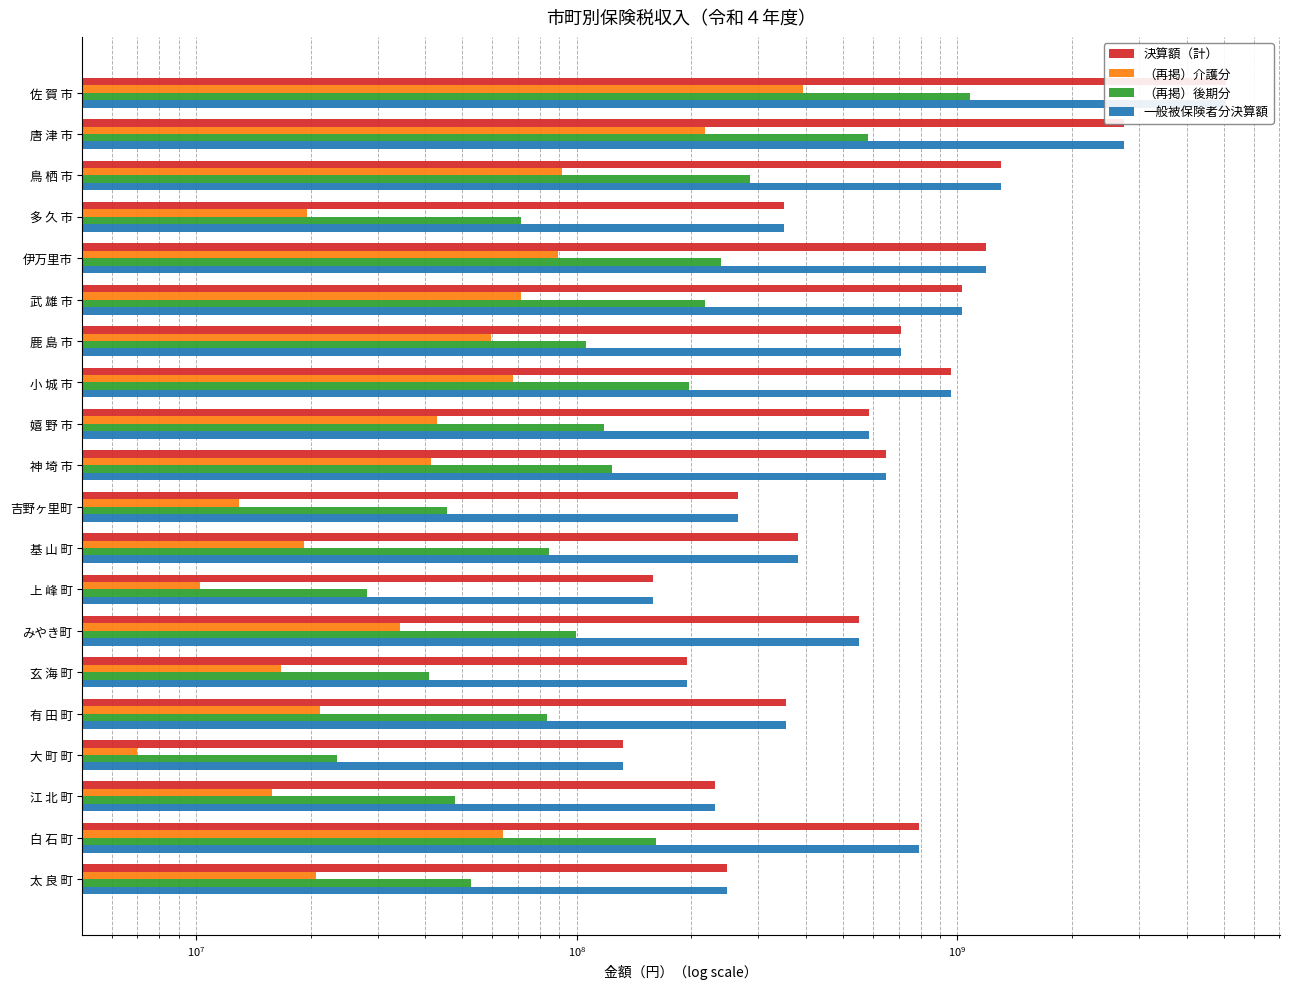

What is the minimum value for （再掲）後期分?

23377549